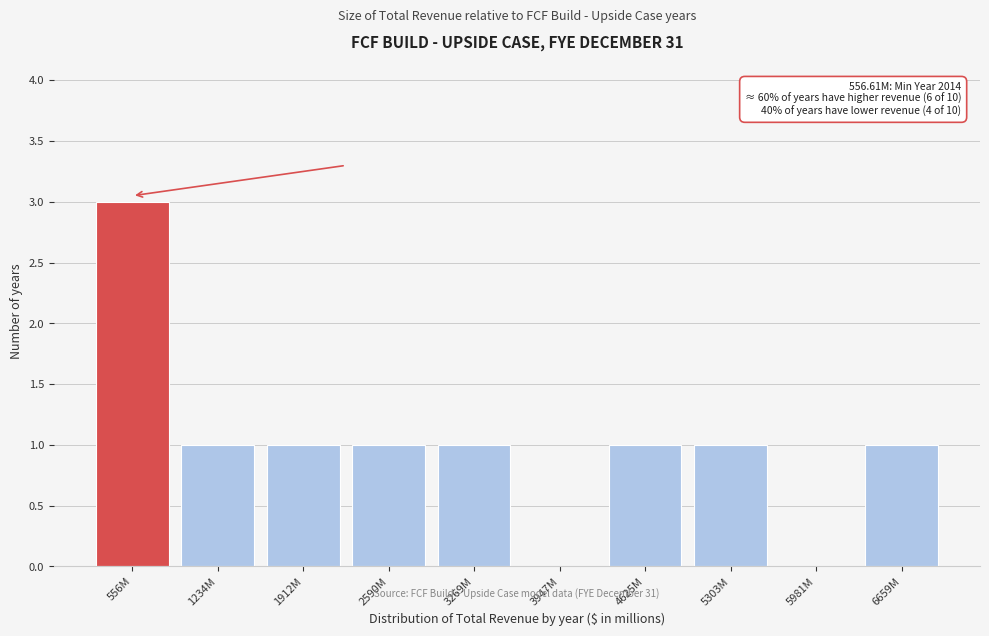

Reading left to right, list all the values displayed in this chart.

556M=3	1234M=1	1912M=1	2590M=1	3269M=1	3947M=0	4625M=1	5303M=1	5981M=0	6659M=1